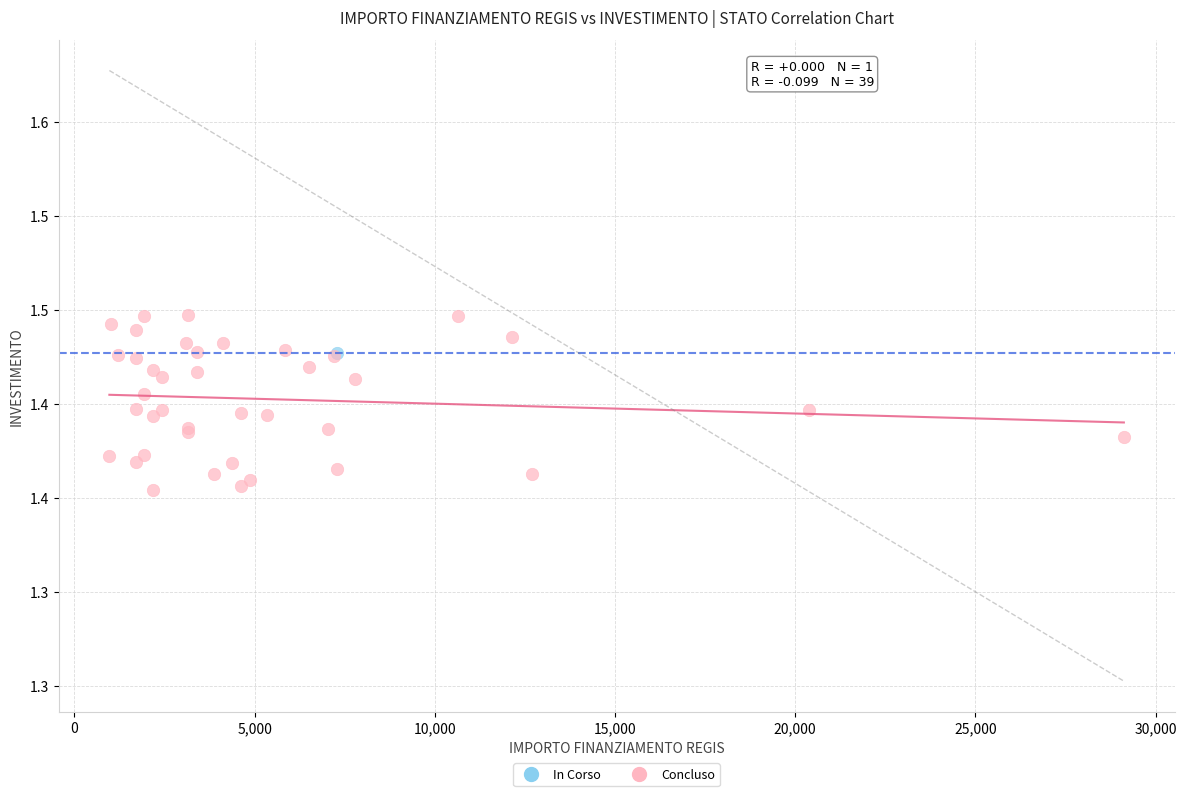

What are all the series names shown in the legend?

In Corso, Concluso